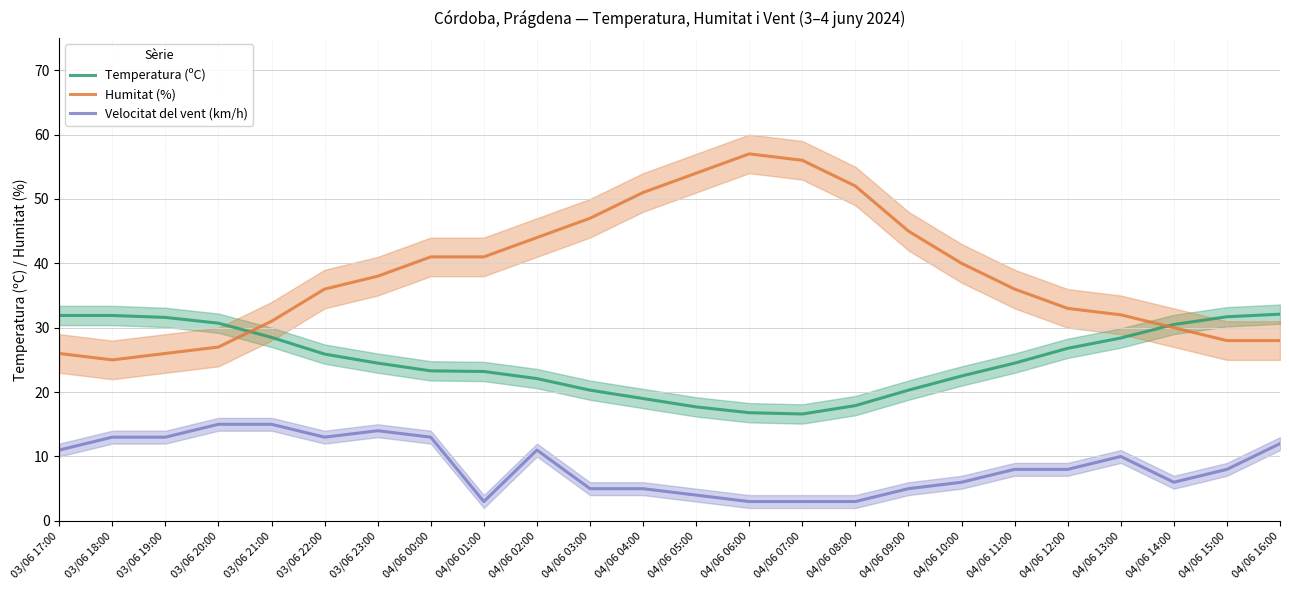

True or false: Humitat (%) and Velocitat del vent (km/h) cross at least once.

False